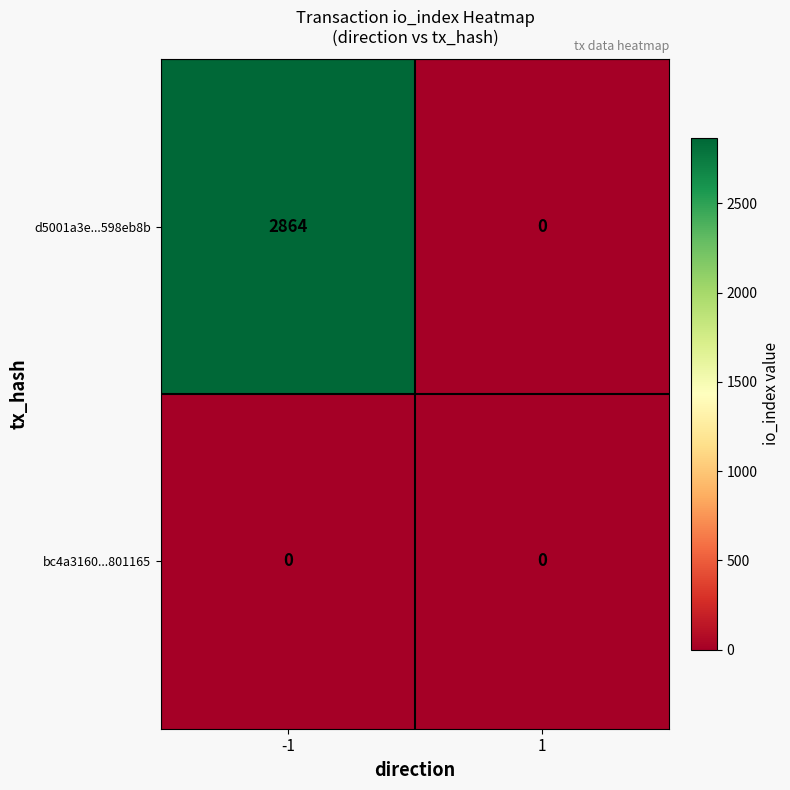

What value does the d5001a3e...598eb8b series have at -1, to the nearest 100?

2900